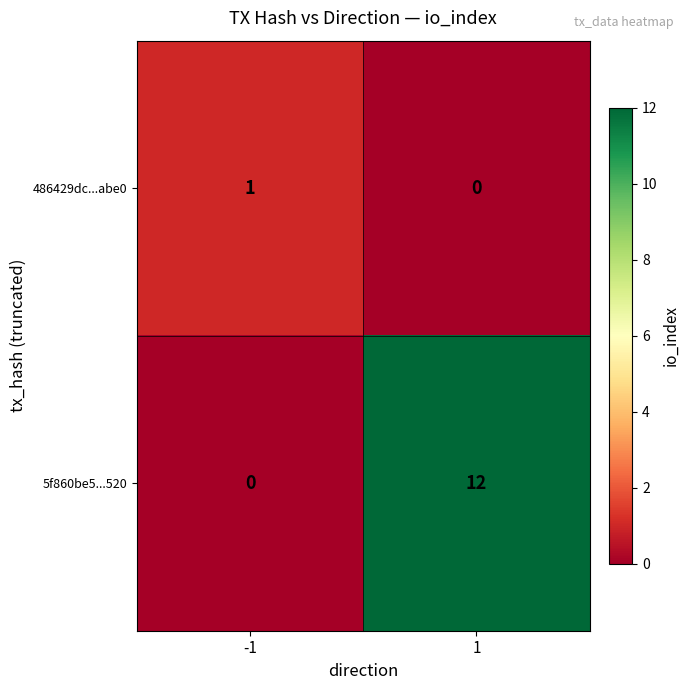

The 5f860be5...520 series shows 0 at -1. True or false?

True